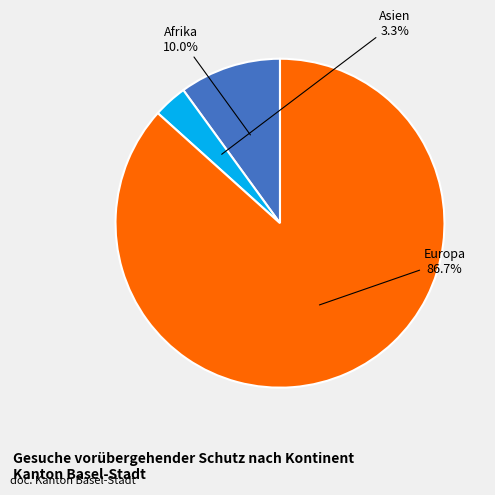

Is there a majority slice in this chart?

Yes